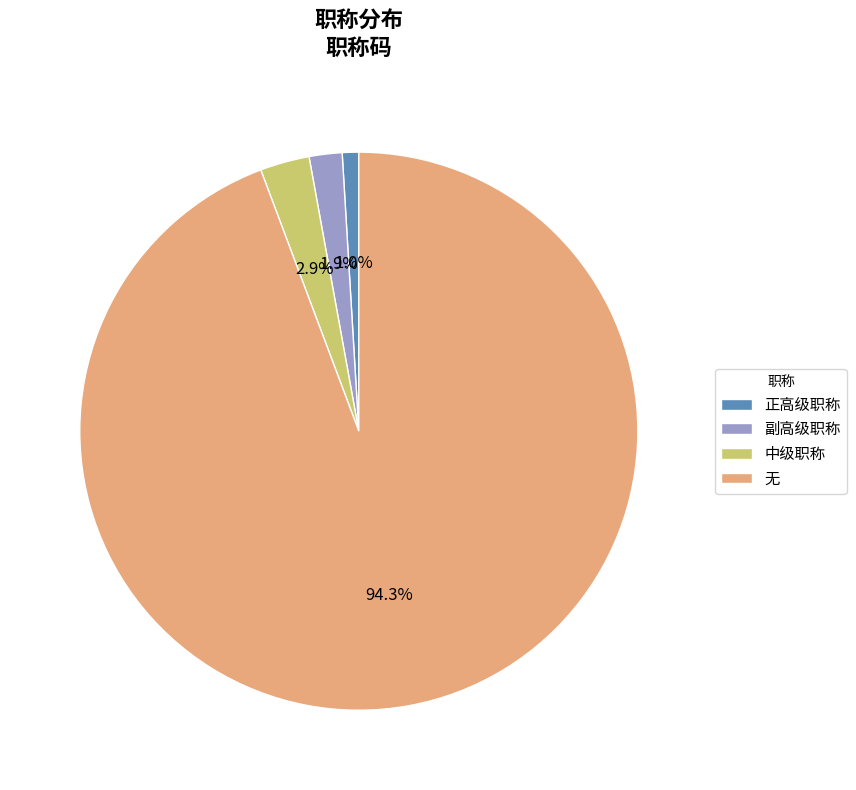

Combined, do 副高级职称 and 正高级职称 account for over 50%?

No